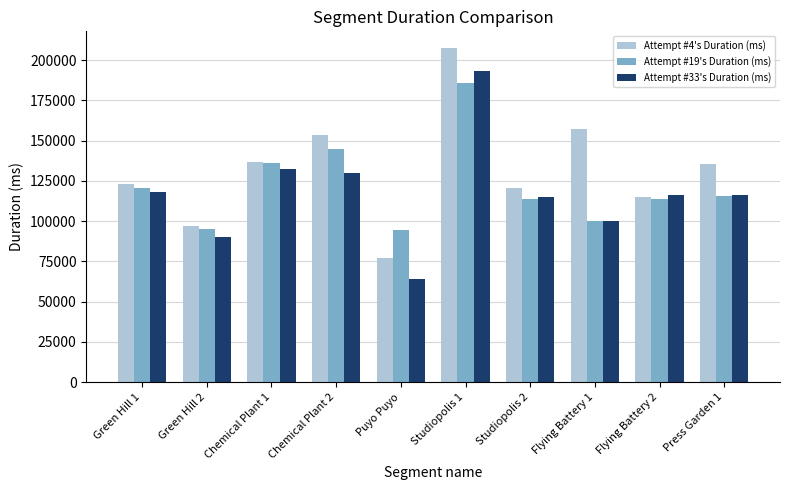

Between Green Hill 2 and Flying Battery 2, which series saw the biggest shift?

Attempt #33's Duration (ms)